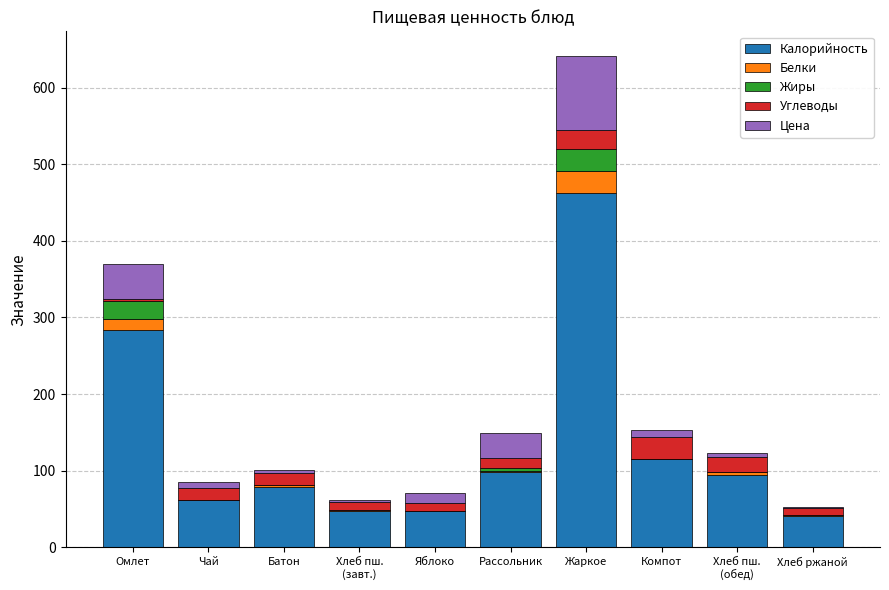

What is the maximum value for Калорийность?

463.2